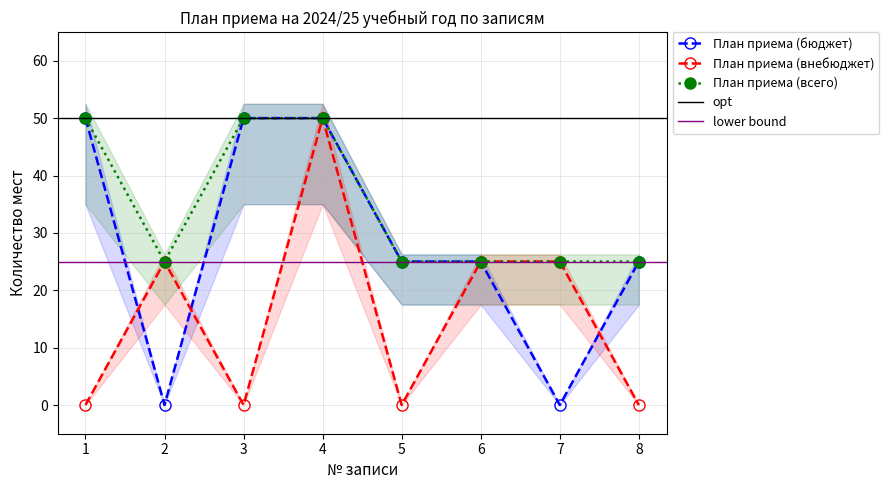

At how many categories does at least one series exceed 48?

3